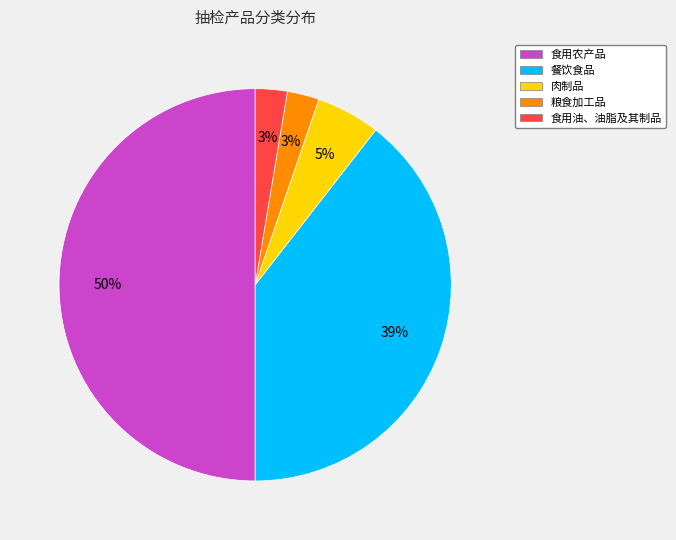

What percentage is the 粮食加工品 slice, to the nearest percent?

3%